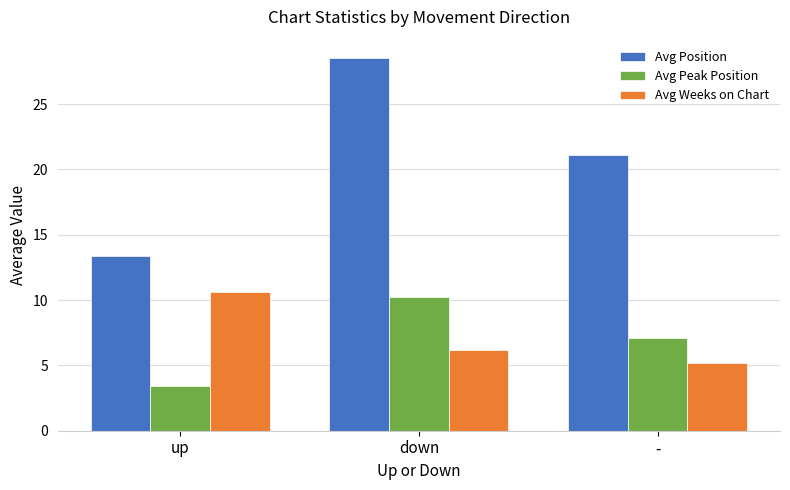

Which category has the highest value across all series?

down